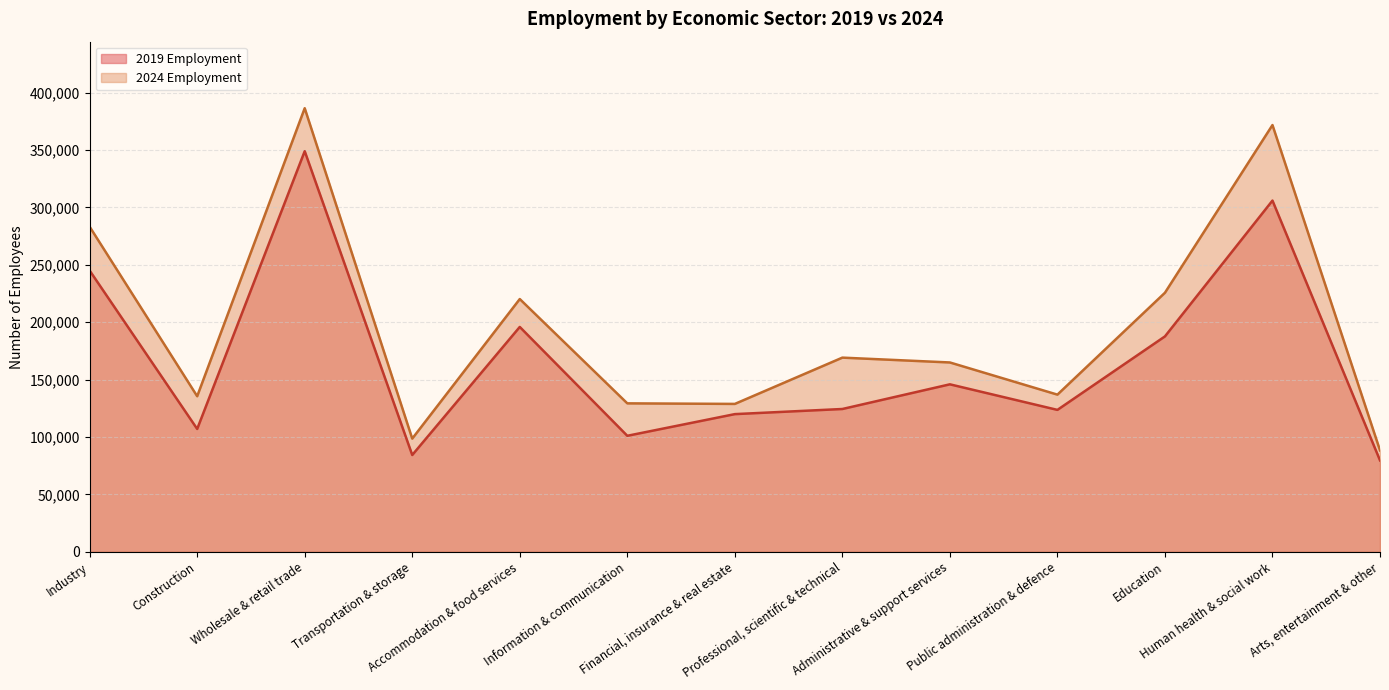

At which label is 2024 Employment closest to 237335?

Education